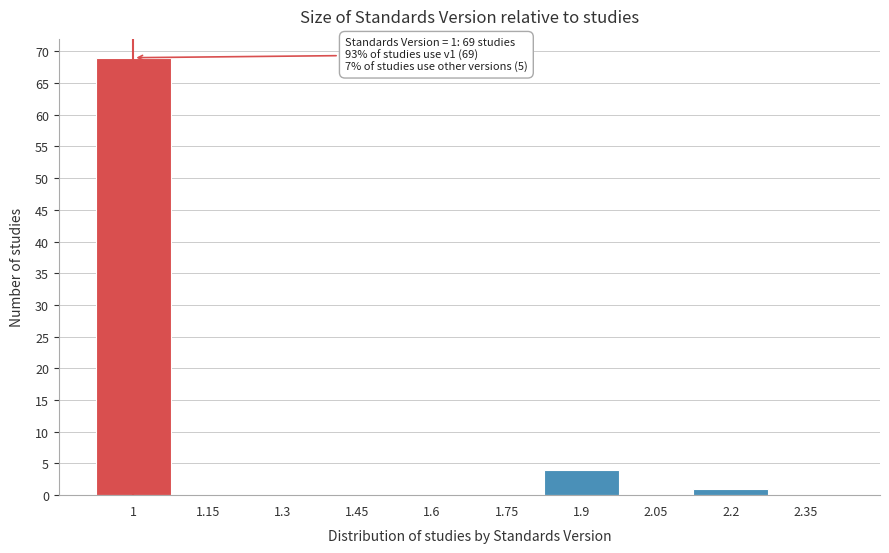

Reading right to left, extract all data points from this chart.

2.35=0	2.2=1	2.05=0	1.9=4	1.75=0	1.6=0	1.45=0	1.3=0	1.15=0	1=69